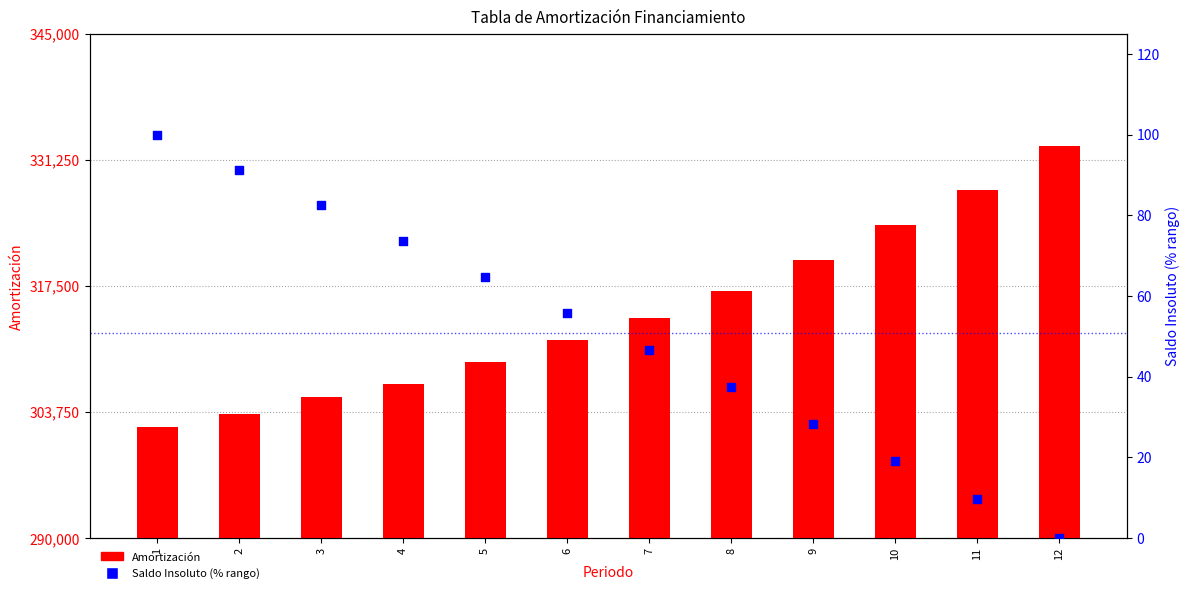

Which series reaches the minimum Y coordinate?

Saldo Insoluto (% rango)